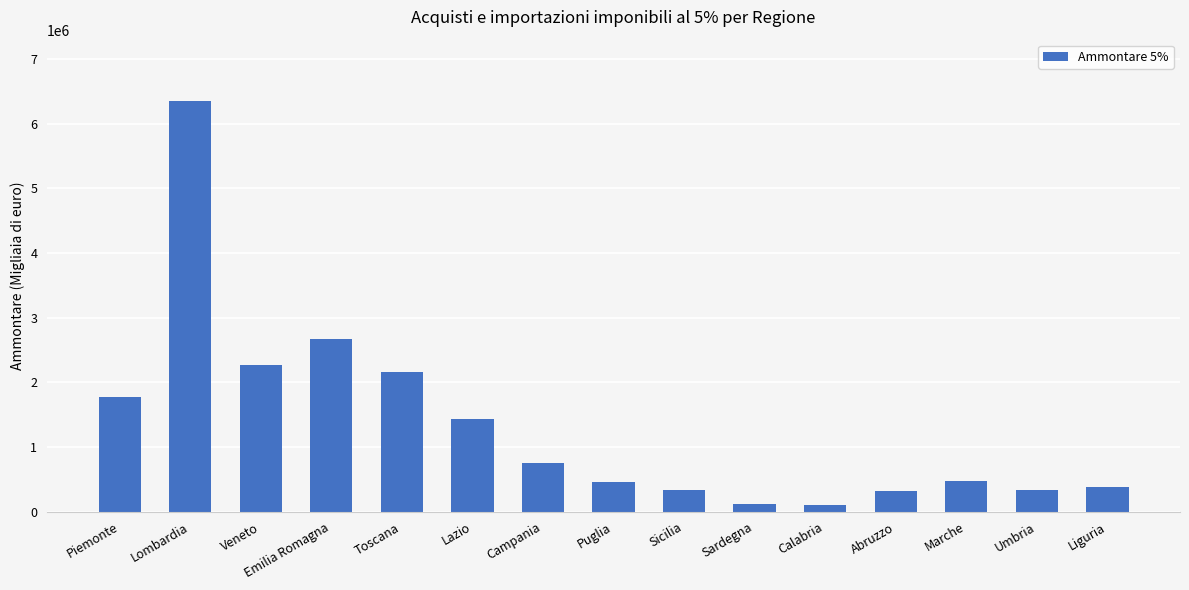

Between Calabria and Liguria, which is larger?

Liguria